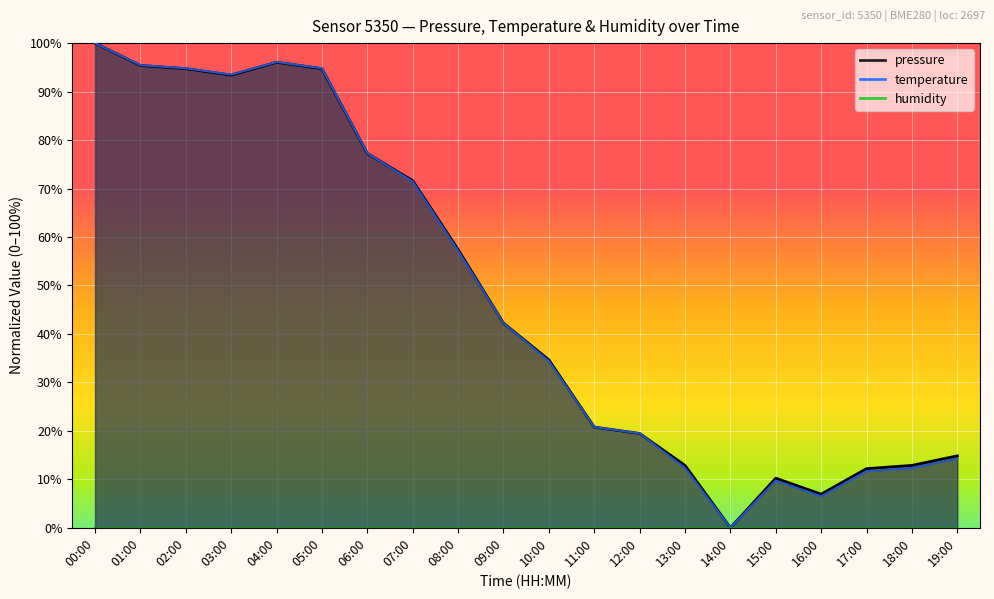

Count the number of categories in the chart.

20